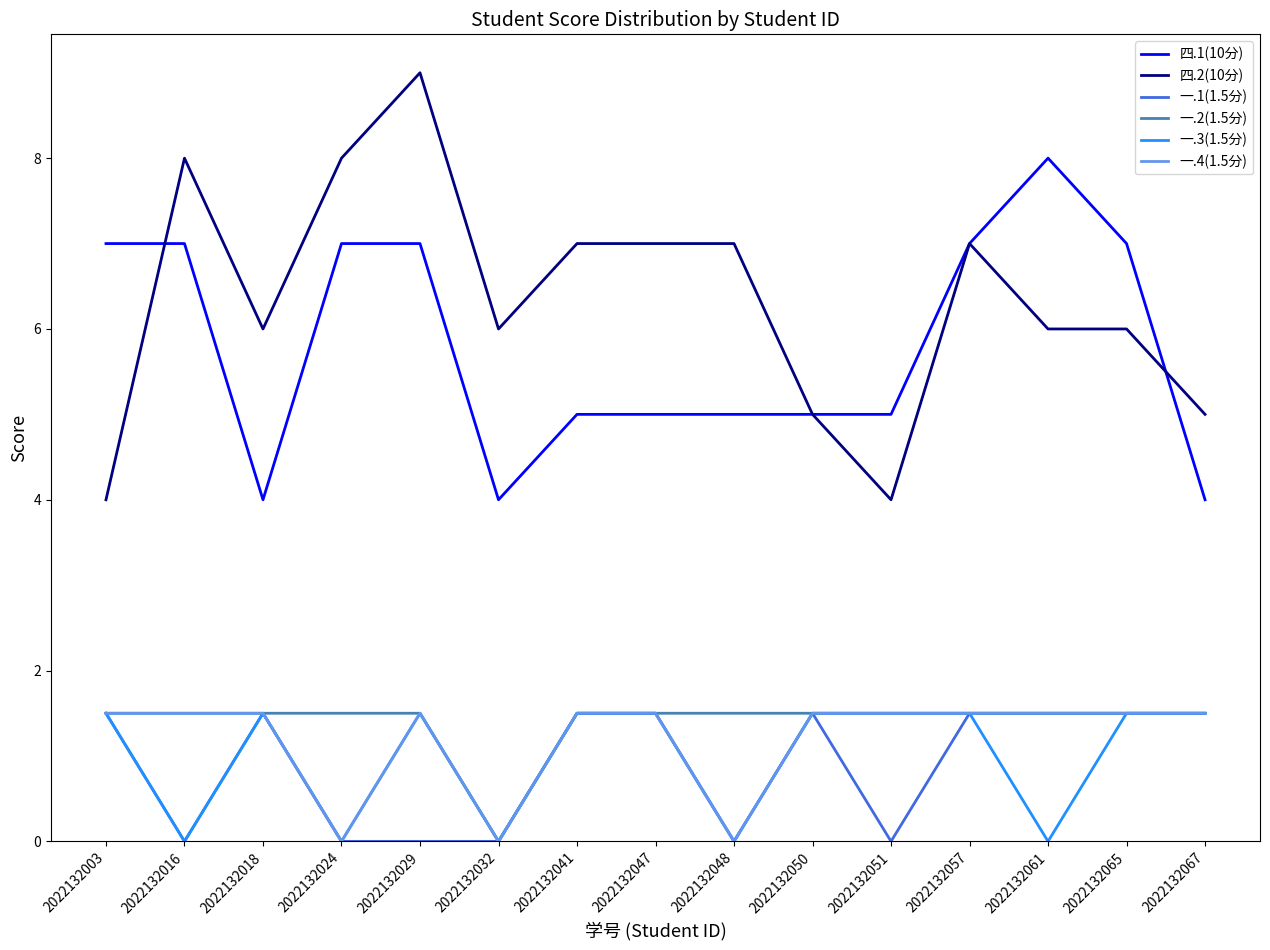

True or false: 四.2(10分) and 一.1(1.5分) cross at least once.

False